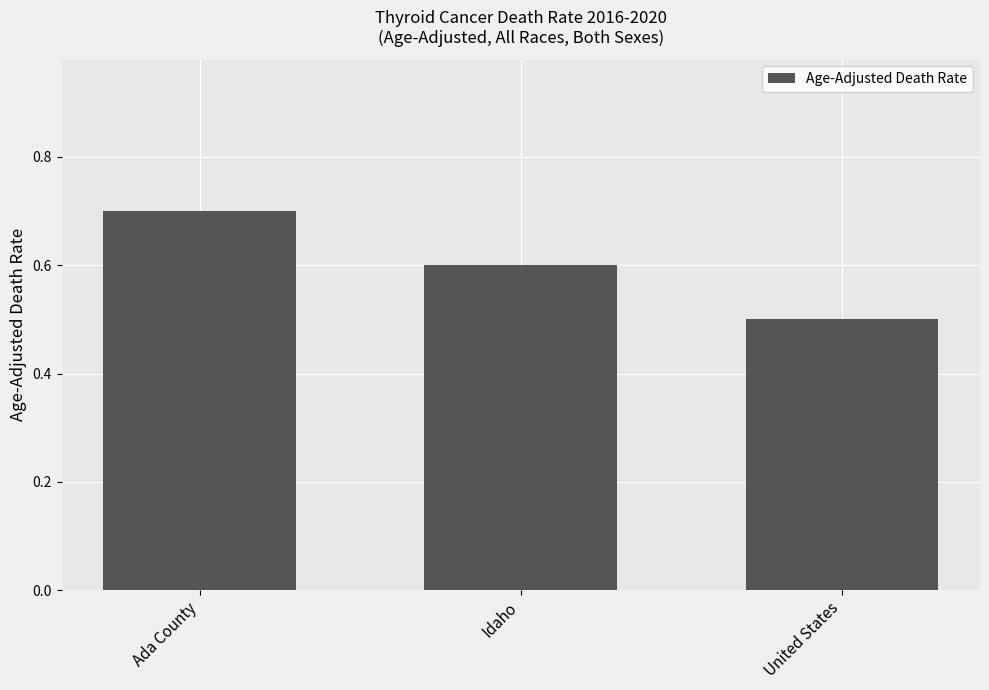

Between United States and Idaho, which is larger?

Idaho